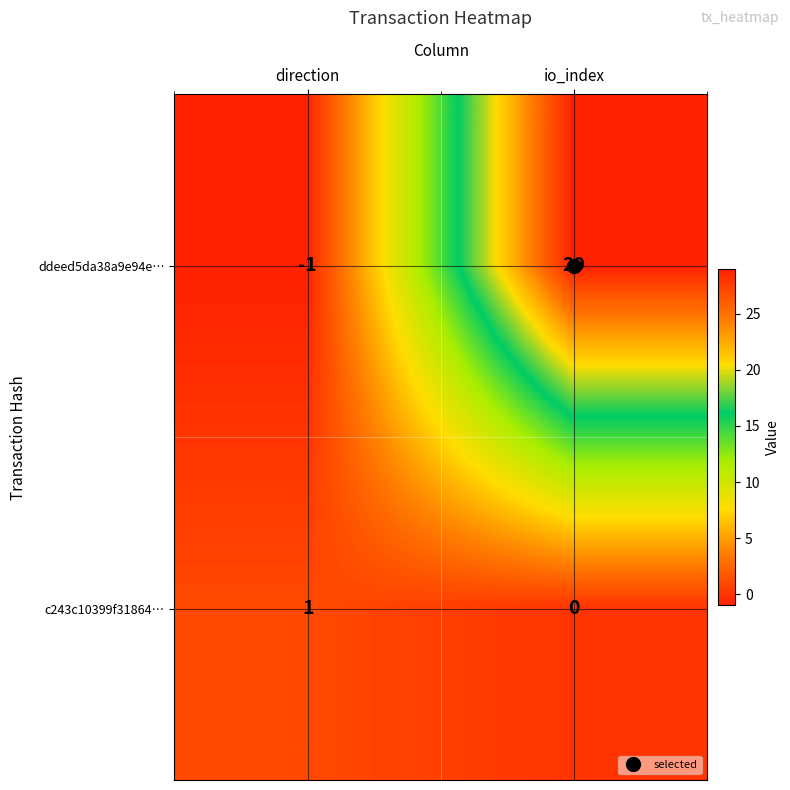

Is it true that ddeed5da38a9e94e… equals -2 at direction?

False